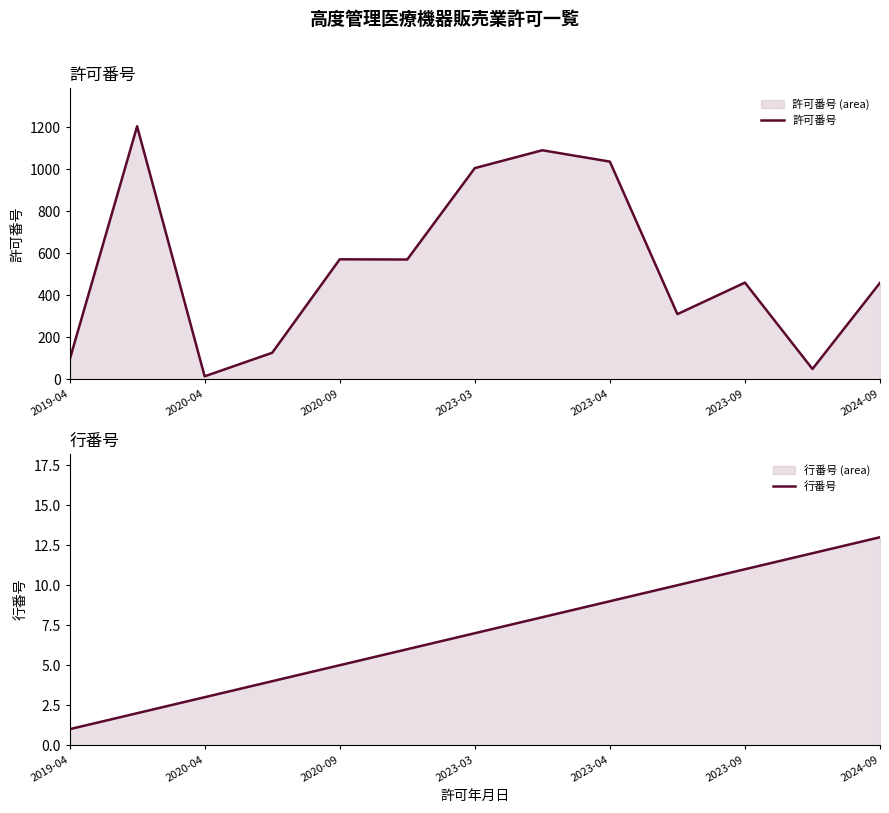

The value of 許可番号 at 2020-09 is 572. True or false?

True